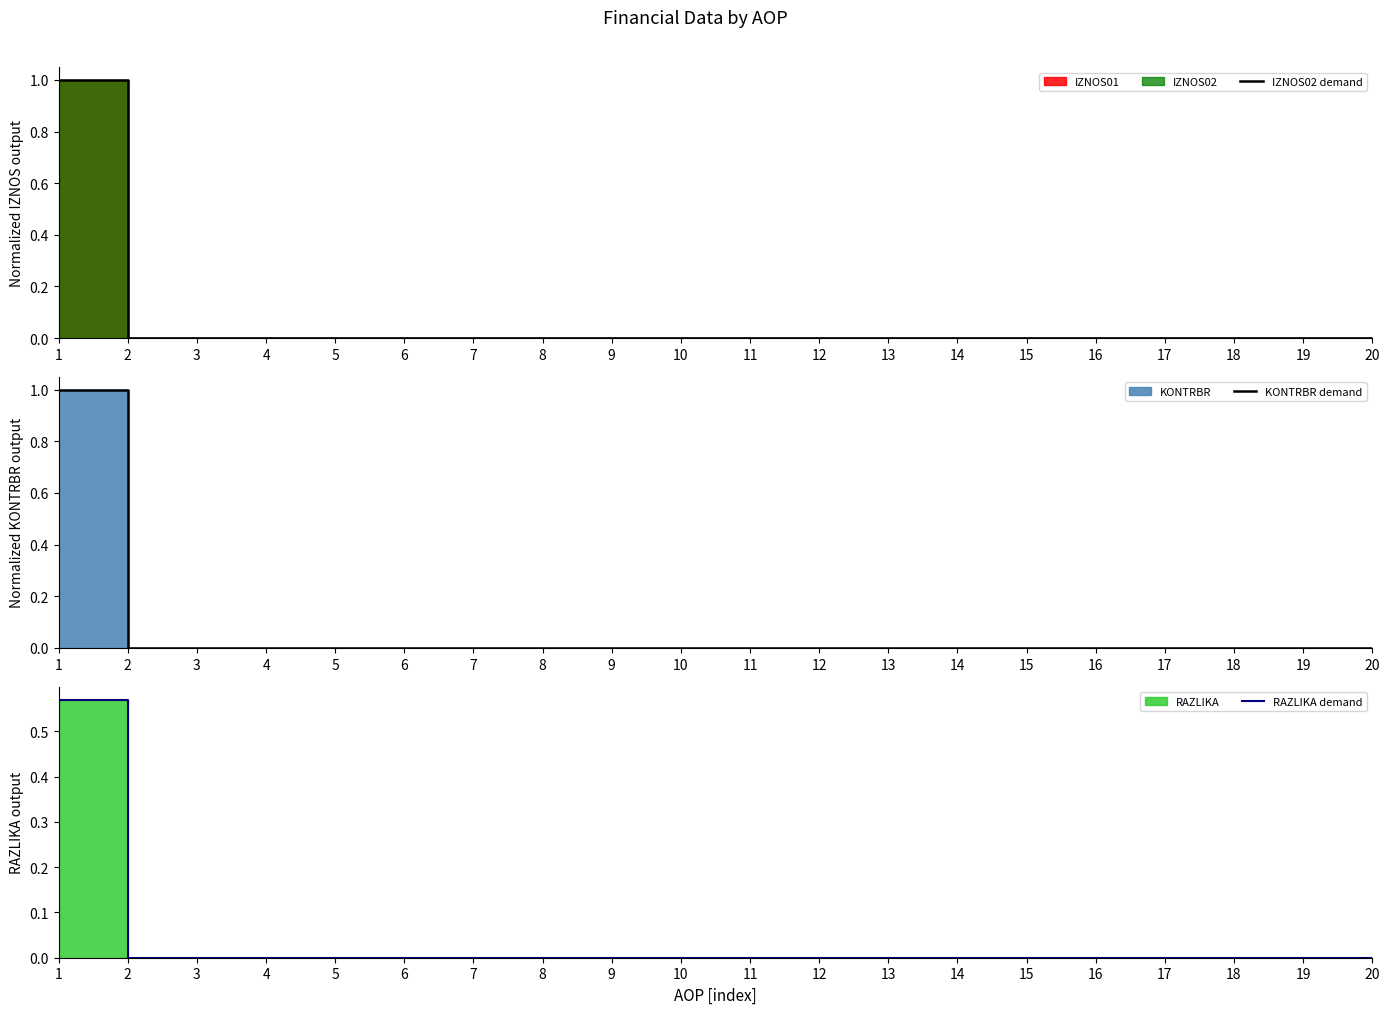

True or false: IZNOS02 demand has more than 0 interior local peaks.

False